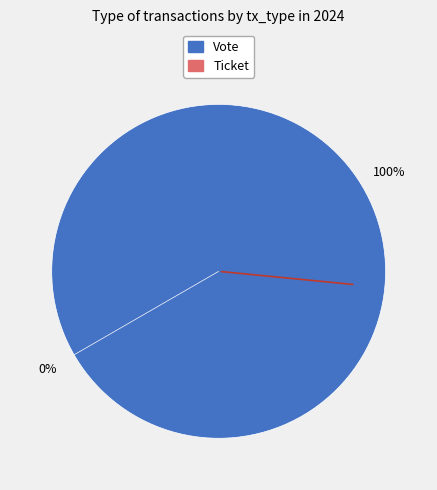

The Ticket slice represents 5% of the pie. True or false?

False